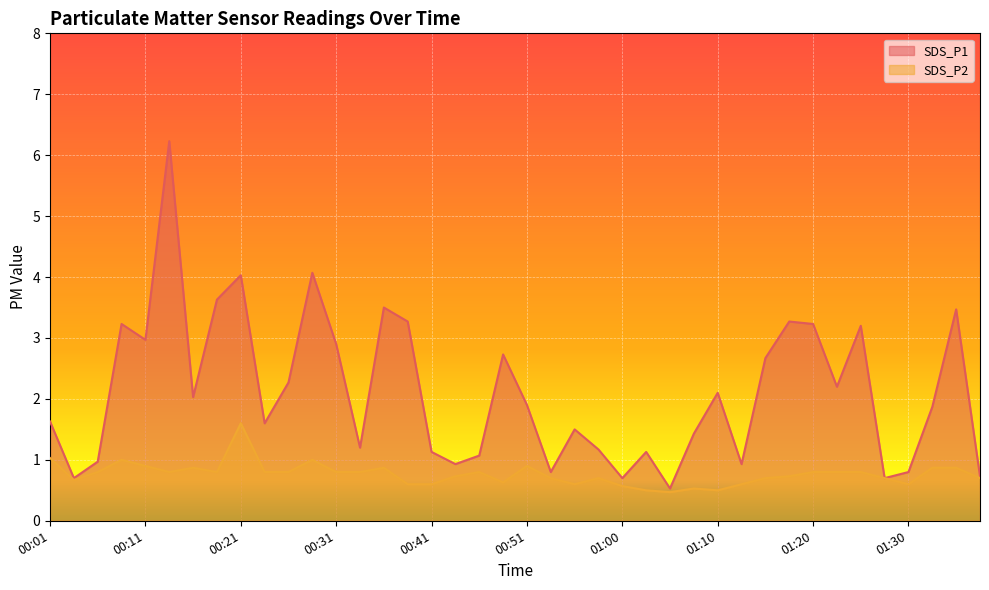

Reading left to right, what are all the values shown in this chart?

SDS_P1: 1.6	0.7	1.0	3.2	3.0	6.2	2.0	3.6	4.0	1.6	2.3	4.1	2.9	1.2	3.5	3.3	1.1	0.9	1.1	2.7	1.9	0.8	1.5	1.2	0.7	1.1	0.5	1.4	2.1	0.9	2.7	3.3	3.2	2.2	3.2	0.7	0.8	1.9	3.5	0.7
SDS_P2: 1.0	0.7	0.8	1.0	0.9	0.8	0.9	0.8	1.6	0.8	0.8	1.0	0.8	0.8	0.9	0.6	0.6	0.7	0.8	0.6	0.9	0.7	0.6	0.7	0.6	0.5	0.5	0.5	0.5	0.6	0.7	0.7	0.8	0.8	0.8	0.7	0.6	0.9	0.9	0.7